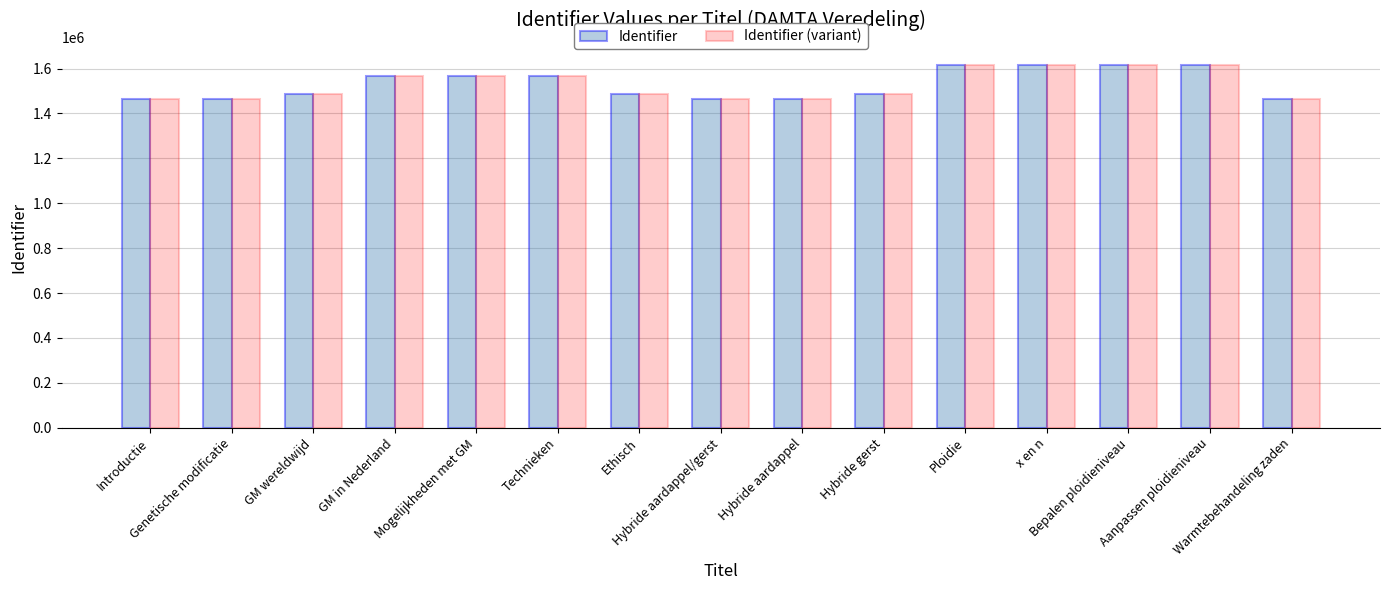

What is the minimum value for Identifier?

1463153